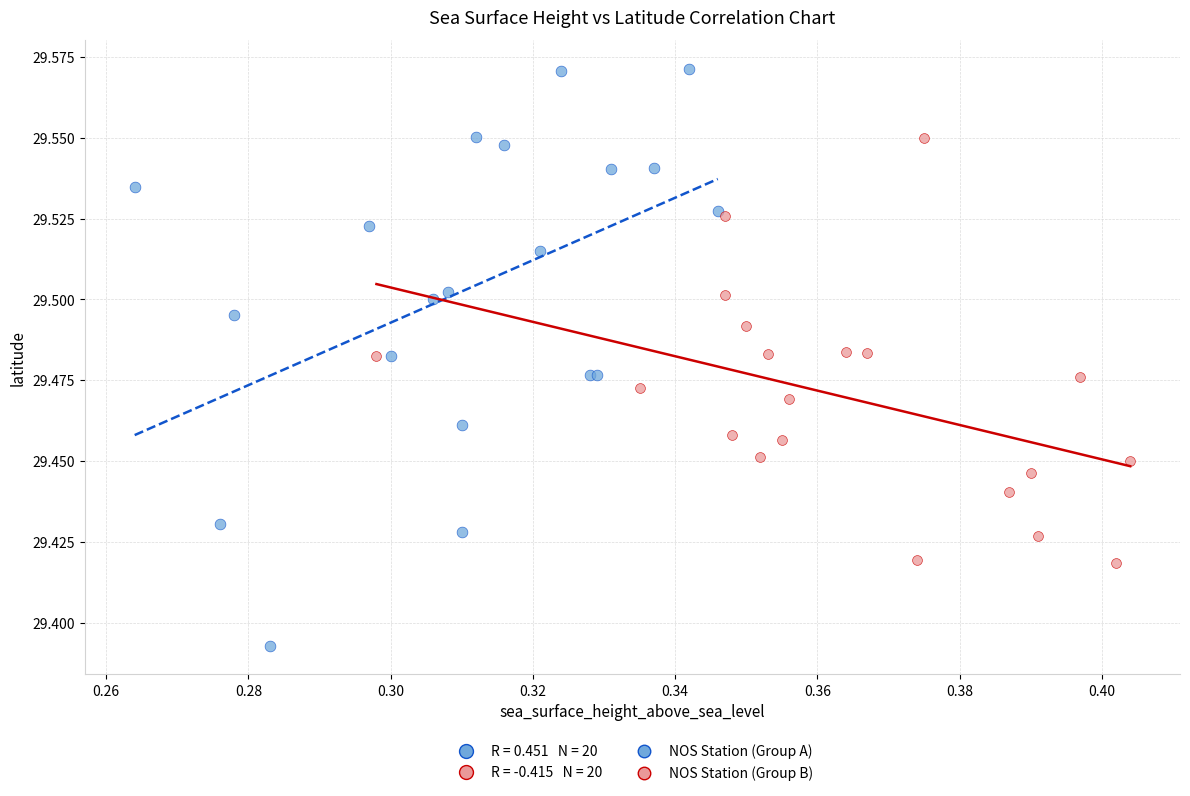

Which series reaches the minimum Y coordinate?

NOS Station (Group A)